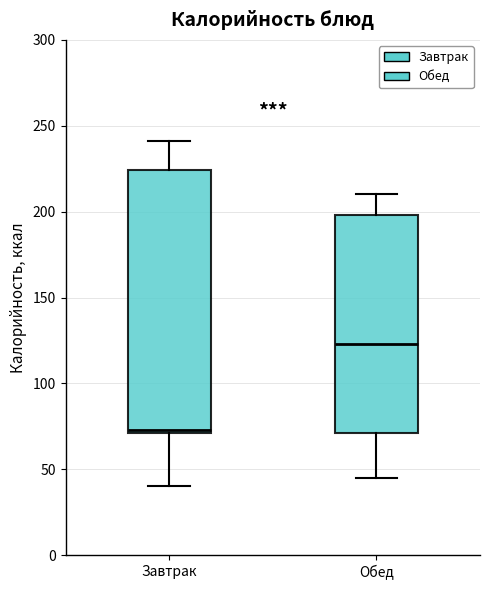

Where does the median line of the box for Завтрак sit on the y-axis? The values are not printed on the chart, so give them approximately, as read against the axis.

75